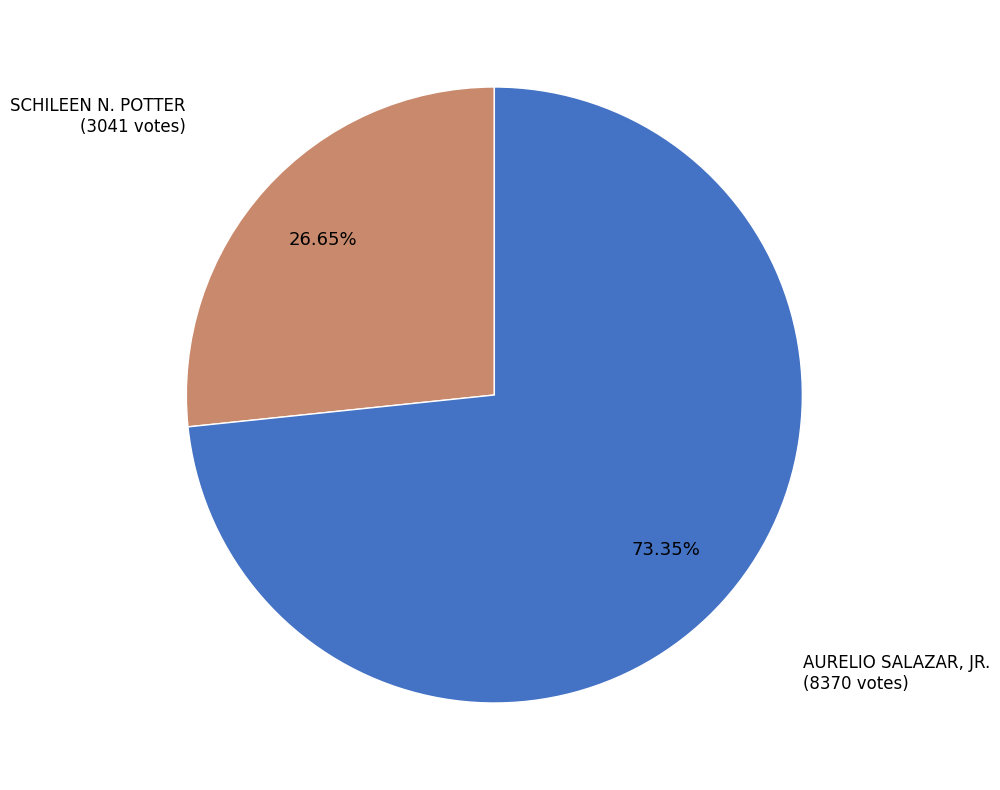

To the nearest percent, what percentage of the pie is SCHILEEN N. POTTER?

27%